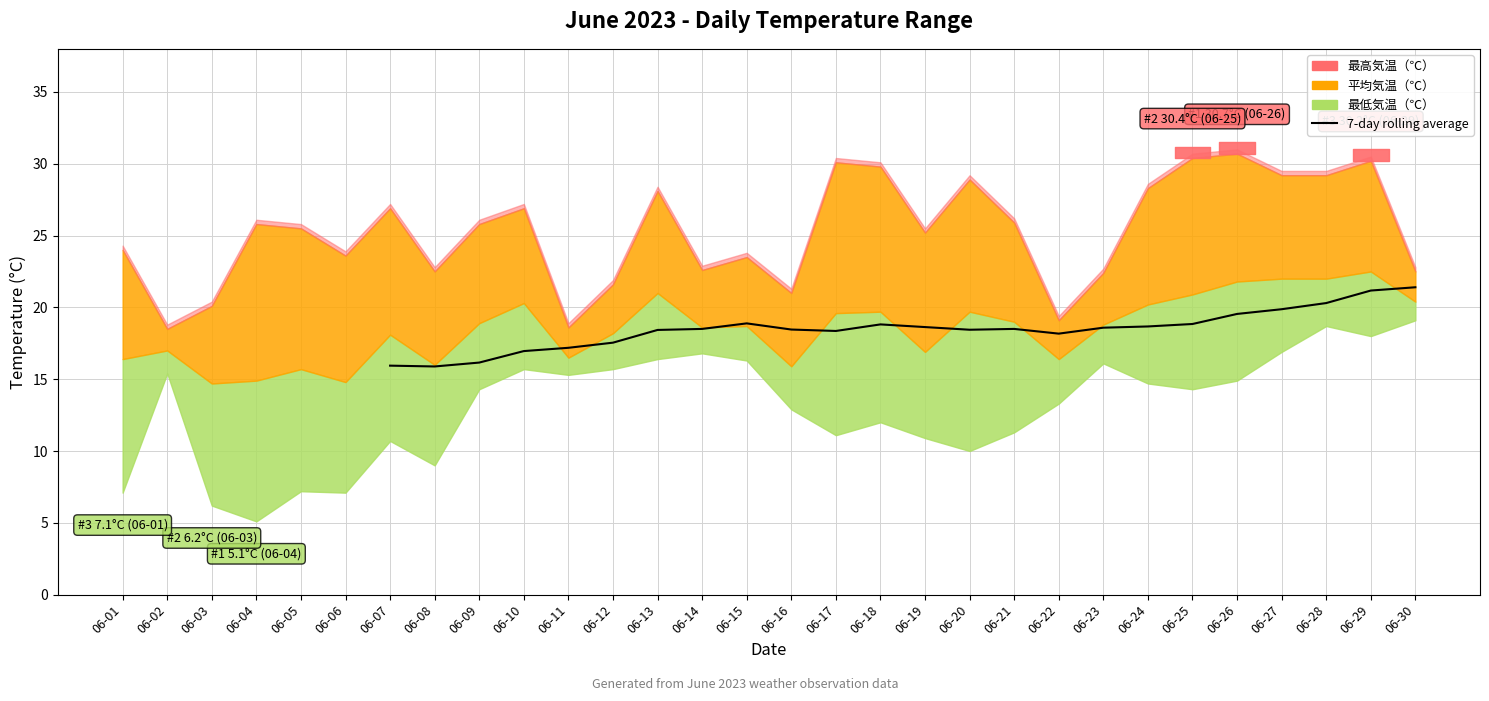

Does the chart display data point markers on the line(s)?

No